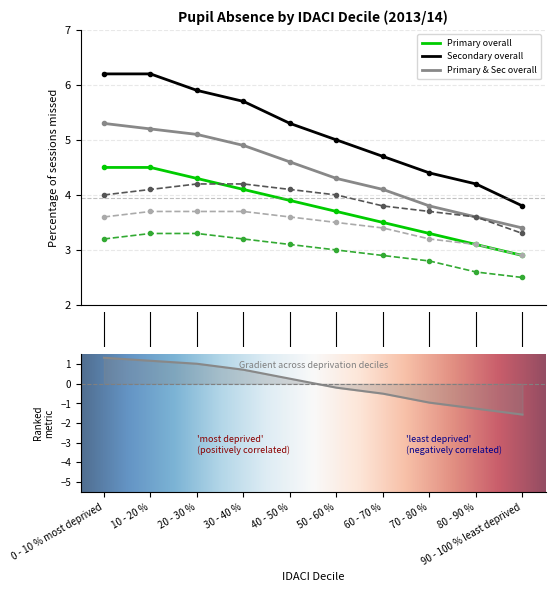

At which category does the chart reach its peak across all series?

0 - 10 % most deprived